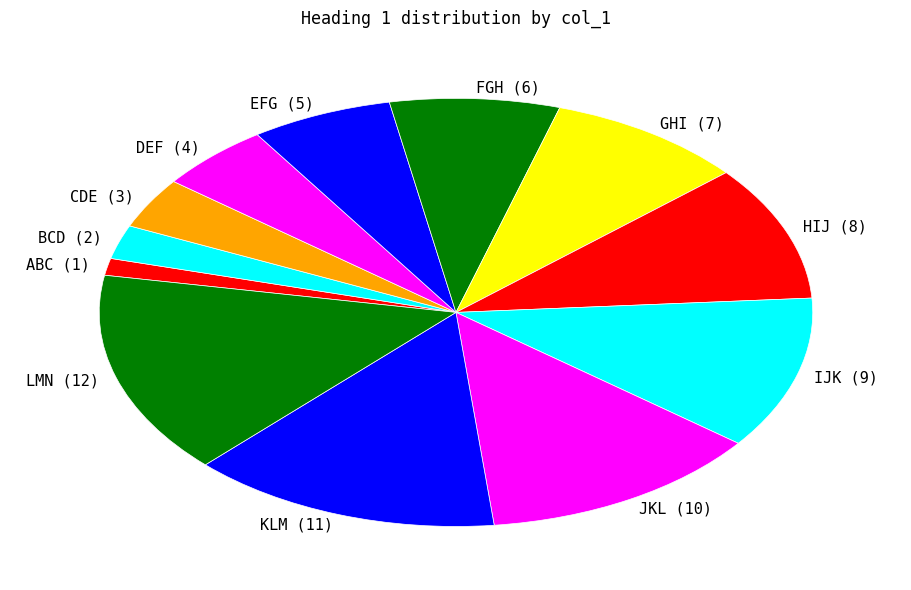

Between CDE and EFG, which is larger?

EFG